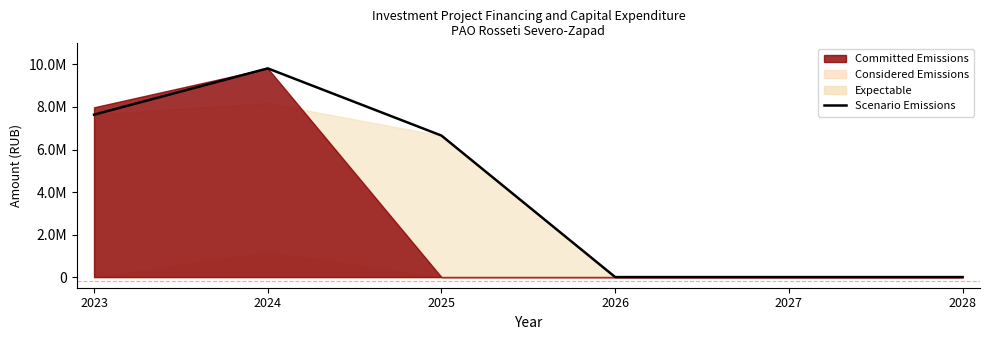

Where is the first local maximum?

2024